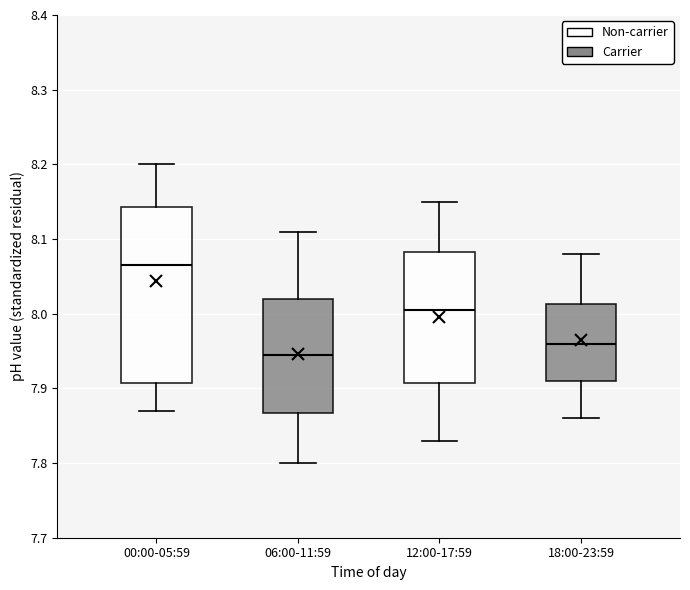

Which box has the highest median line?

00:00-05:59